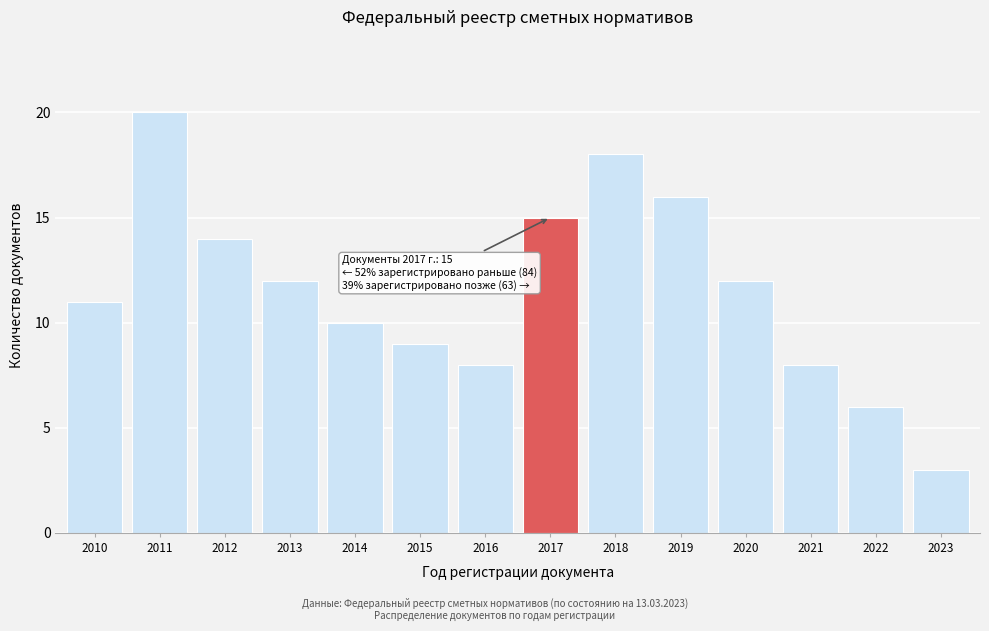

Reading left to right, what are all the values shown in this chart?

11	20	14	12	10	9	8	15	18	16	12	8	6	3